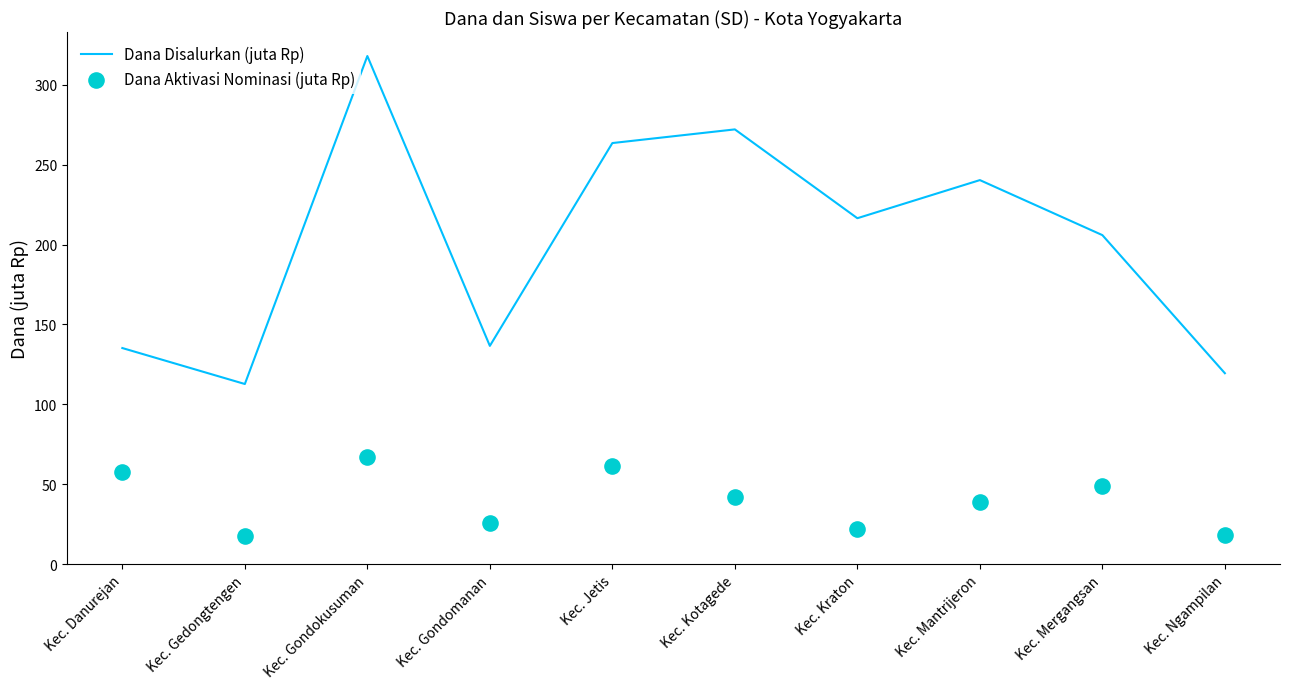

What are all the series names shown in the legend?

Dana Disalurkan (juta Rp), Dana Aktivasi Nominasi (juta Rp)